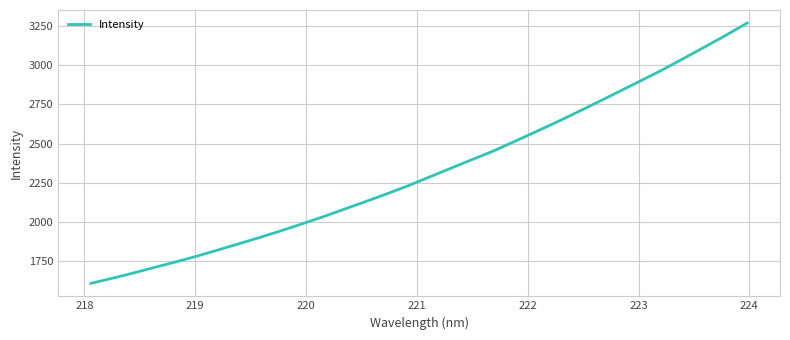

What is the difference between the maximum and minimum values?

1657.4